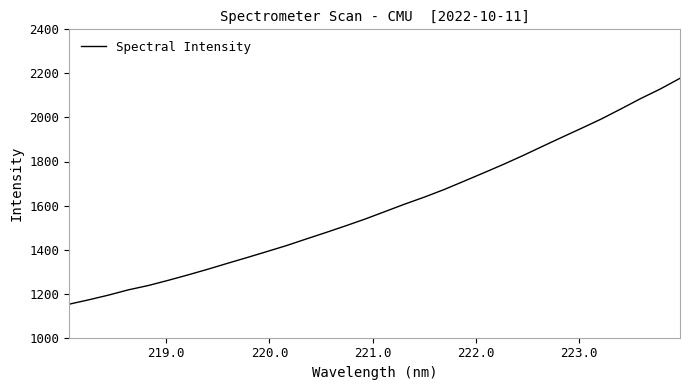

What is the difference between the maximum and minimum values?

1025.3